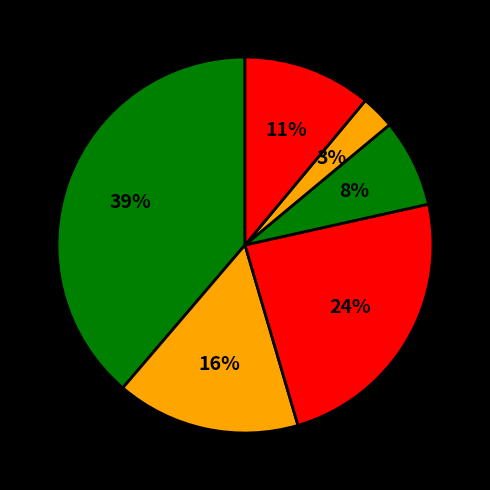

How many slices are in this pie chart?

6